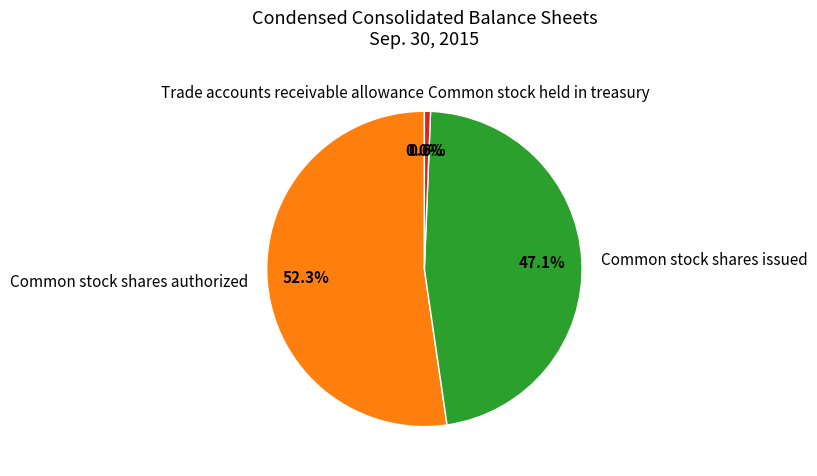

Which has a higher value, Common stock shares authorized or Common stock held in treasury?

Common stock shares authorized